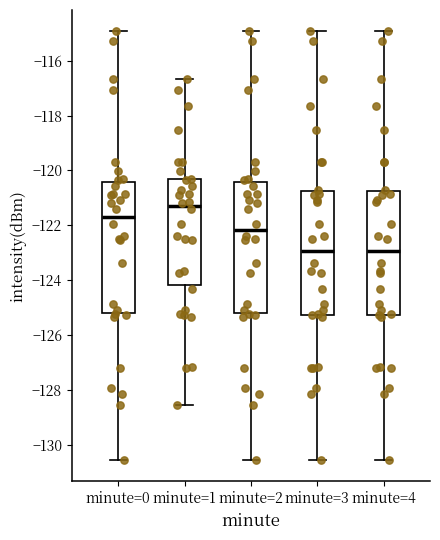

Reading left to right, transcribe this box plot: for each box, give where its median line is, the range the box spans, and where its two whiskers end, as read against the y-axis. The values are not printed on the chart, so give them approximately, as read against the axis.

minute=0: median -121.6, box -125.2 to -120.4, whiskers -130.6 to -115.0
minute=1: median -121.4, box -124.2 to -120.4, whiskers -128.6 to -116.6
minute=2: median -122.2, box -125.2 to -120.4, whiskers -130.6 to -115.0
minute=3: median -123.0, box -125.2 to -120.8, whiskers -130.6 to -115.0
minute=4: median -123.0, box -125.2 to -120.8, whiskers -130.6 to -115.0